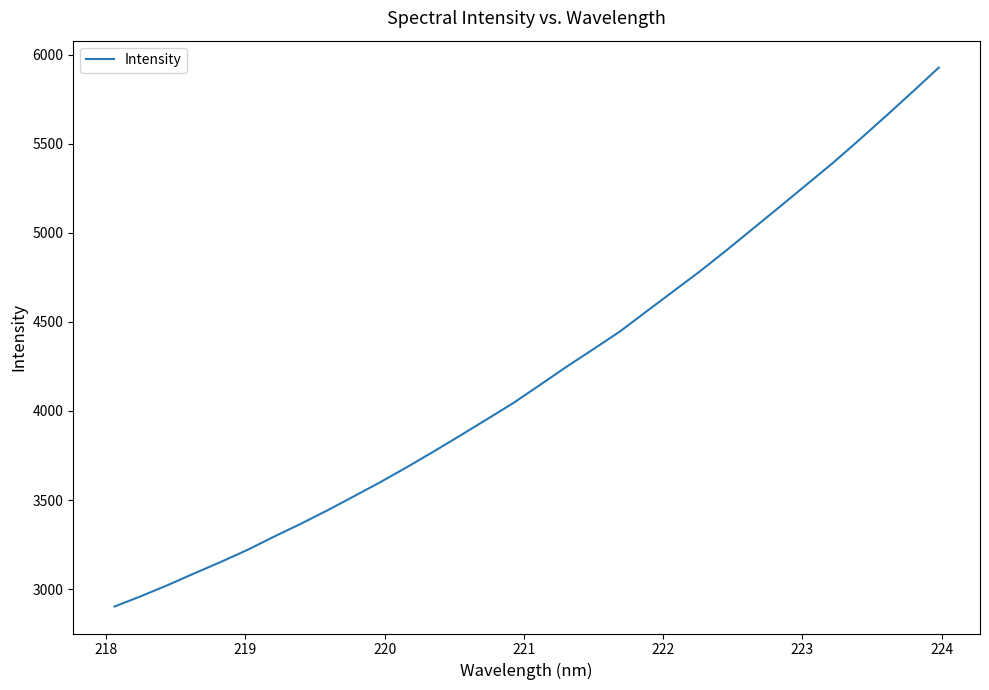

What is the smallest value displayed?

2902.5